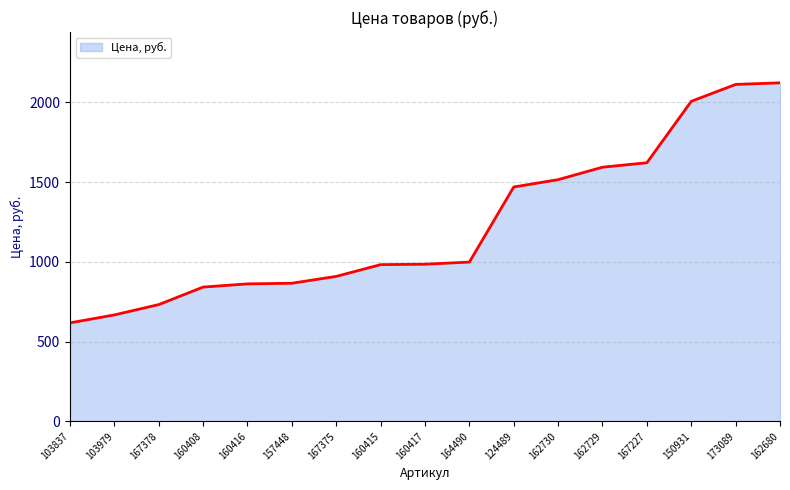

Where is the data nearest to the value 1369?

124489